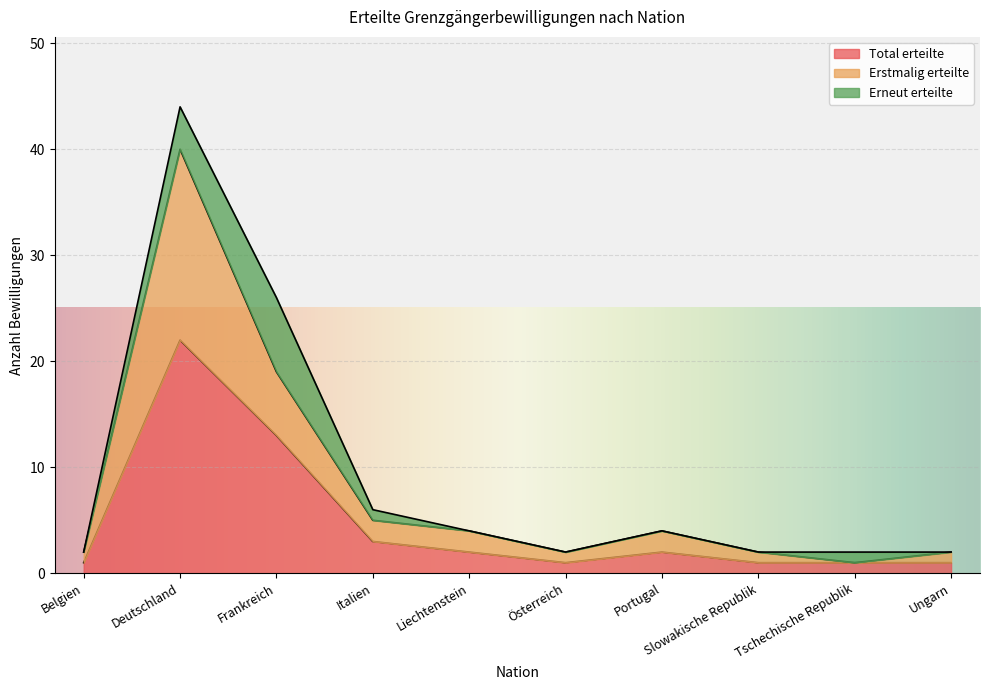

How many interior local valleys does the Erstmalig erteilte series have?

2